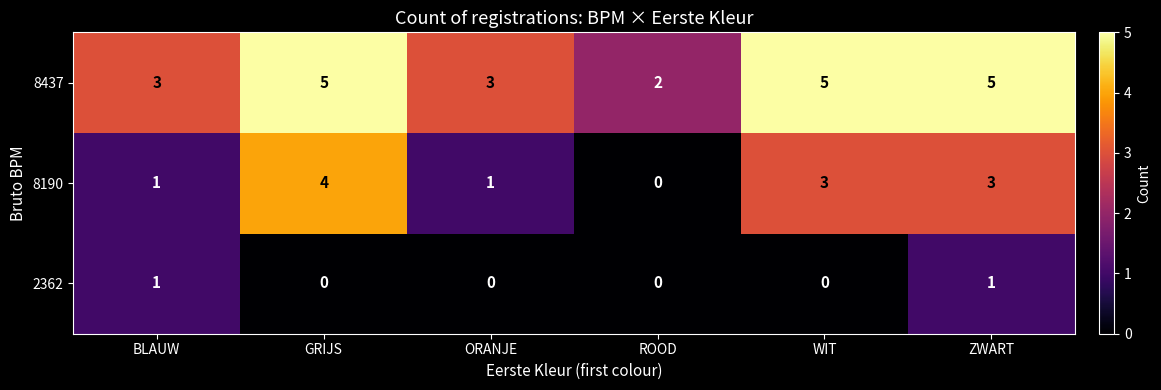

Reading left to right, what are all the values shown in this chart?

8437: BLAUW=3	GRIJS=5	ORANJE=3	ROOD=2	WIT=5	ZWART=5
8190: BLAUW=1	GRIJS=4	ORANJE=1	ROOD=0	WIT=3	ZWART=3
2362: BLAUW=1	GRIJS=0	ORANJE=0	ROOD=0	WIT=0	ZWART=1